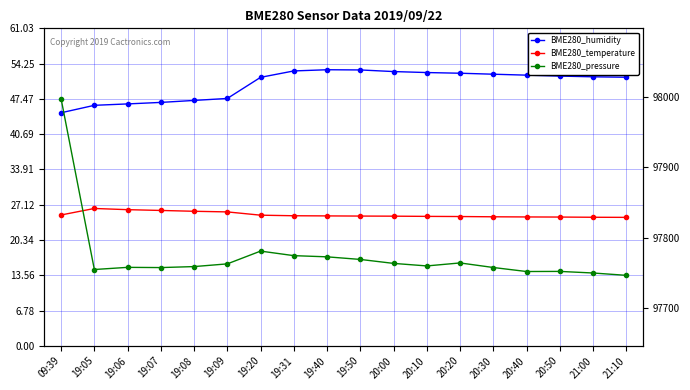

What is the label of the 6th point from the left?

19:09